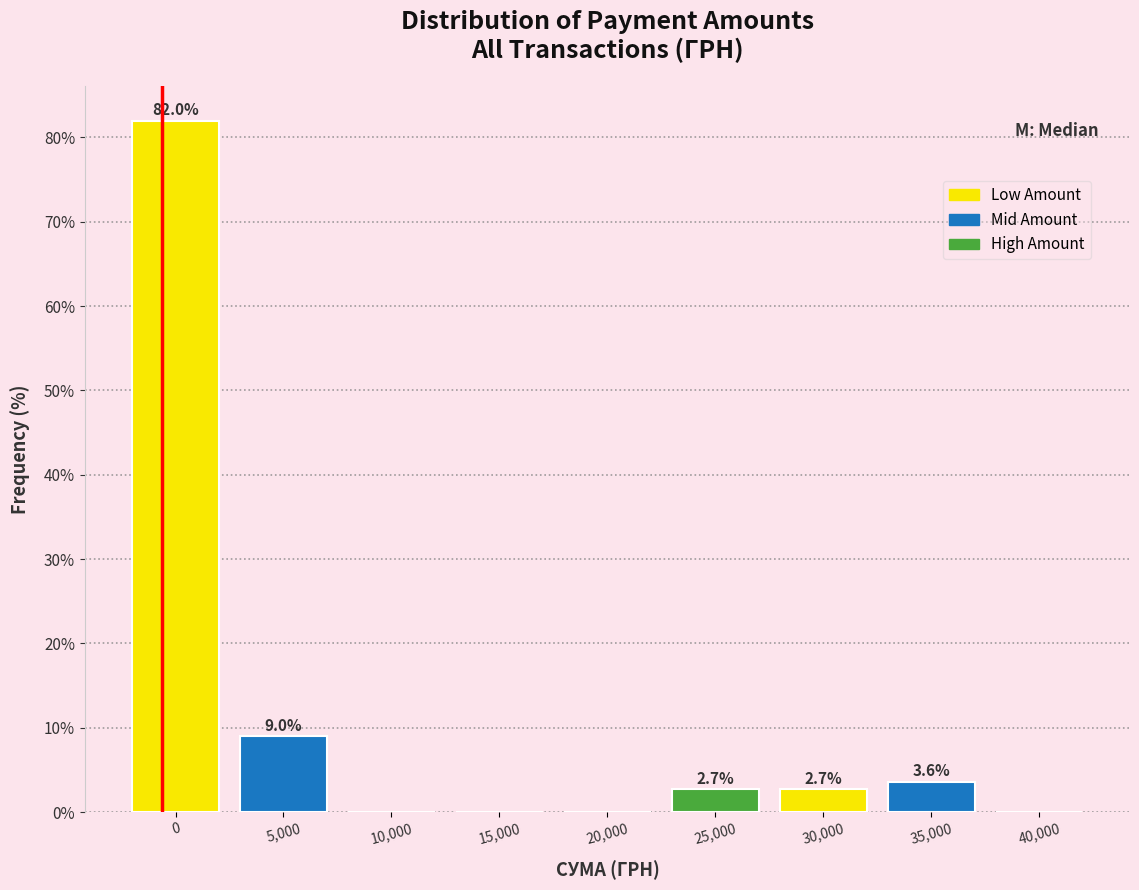

Reading left to right, transcribe all the data shown in this chart.

0=82.0	5,000=9.0	10,000=0.0	15,000=0.0	20,000=0.0	25,000=2.7	30,000=2.7	35,000=3.6	40,000=0.0